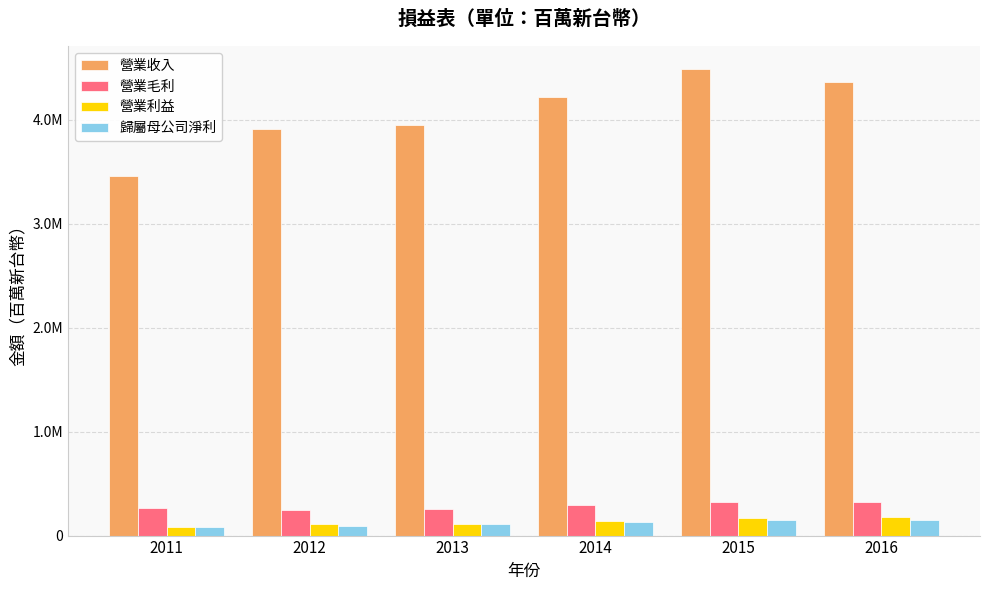

Reading left to right, transcribe all the data shown in this chart.

營業收入: 3452681.3	3905395.3	3952317.5	4213172.3	4482146.0	4358733.4
營業毛利: 266382.5	250249.3	254694.5	291943.9	320592.0	321585.0
營業利益: 82845.0	107898.3	109314.4	143191.4	164268.6	174939.5
歸屬母公司淨利: 81591.0	94642.0	106697.2	130534.7	146867.0	148663.0